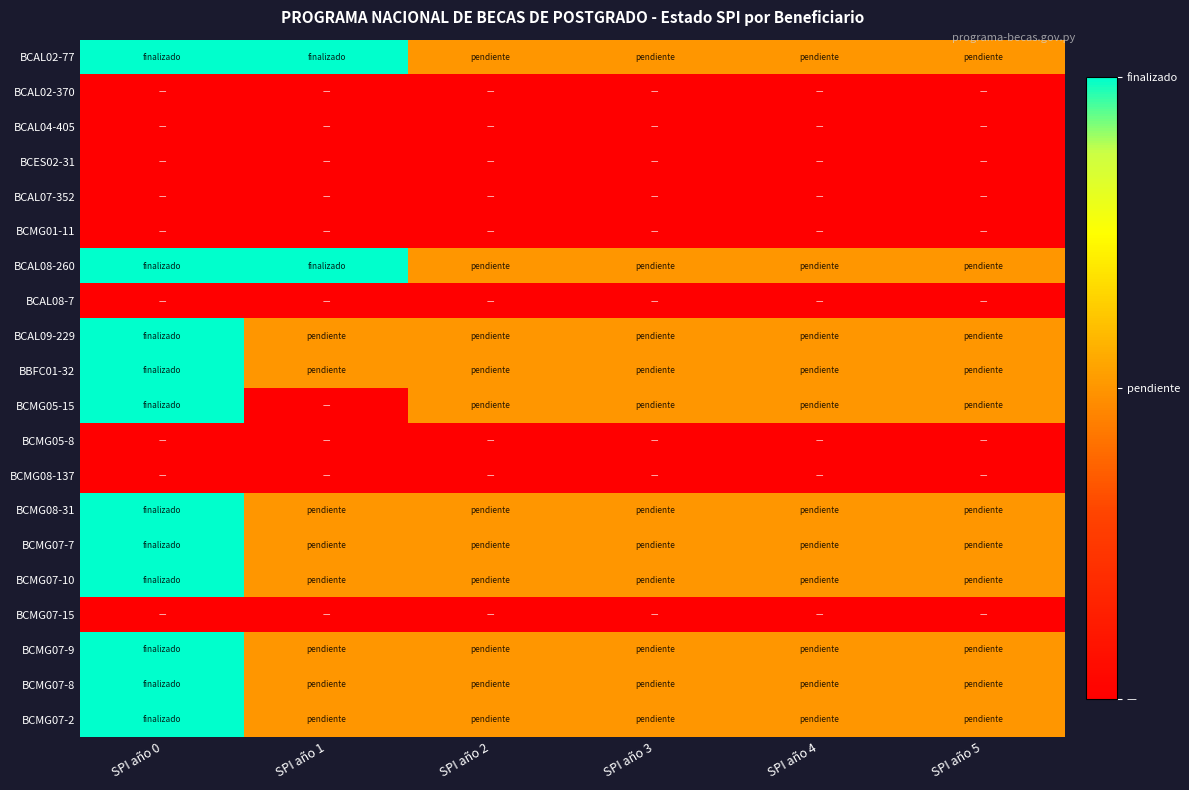

At how many categories does at least one series exceed 1?

2